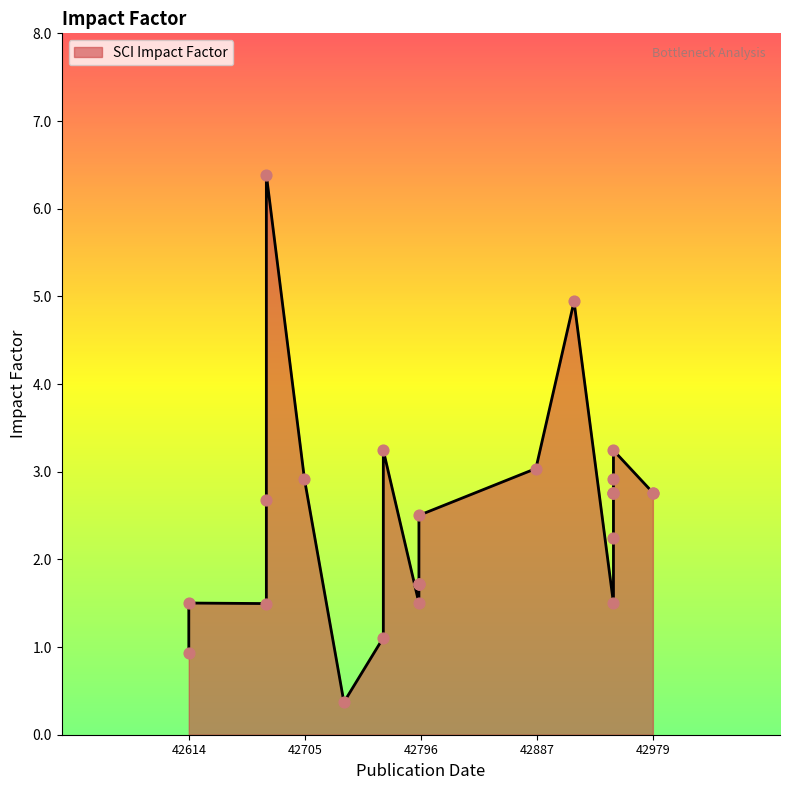

What is the change in value from 42887 to 42795?

-0.5